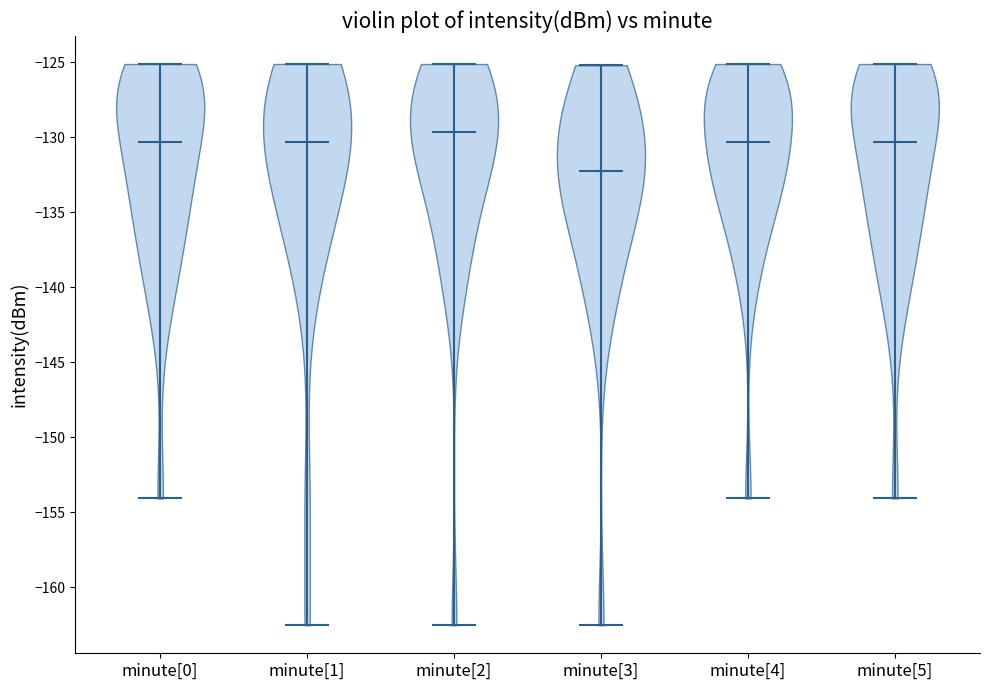

What is the highest point the violin for minute[5] reaches on the y-axis? The values are not printed on the chart, so give them approximately, as read against the axis.

-125.0